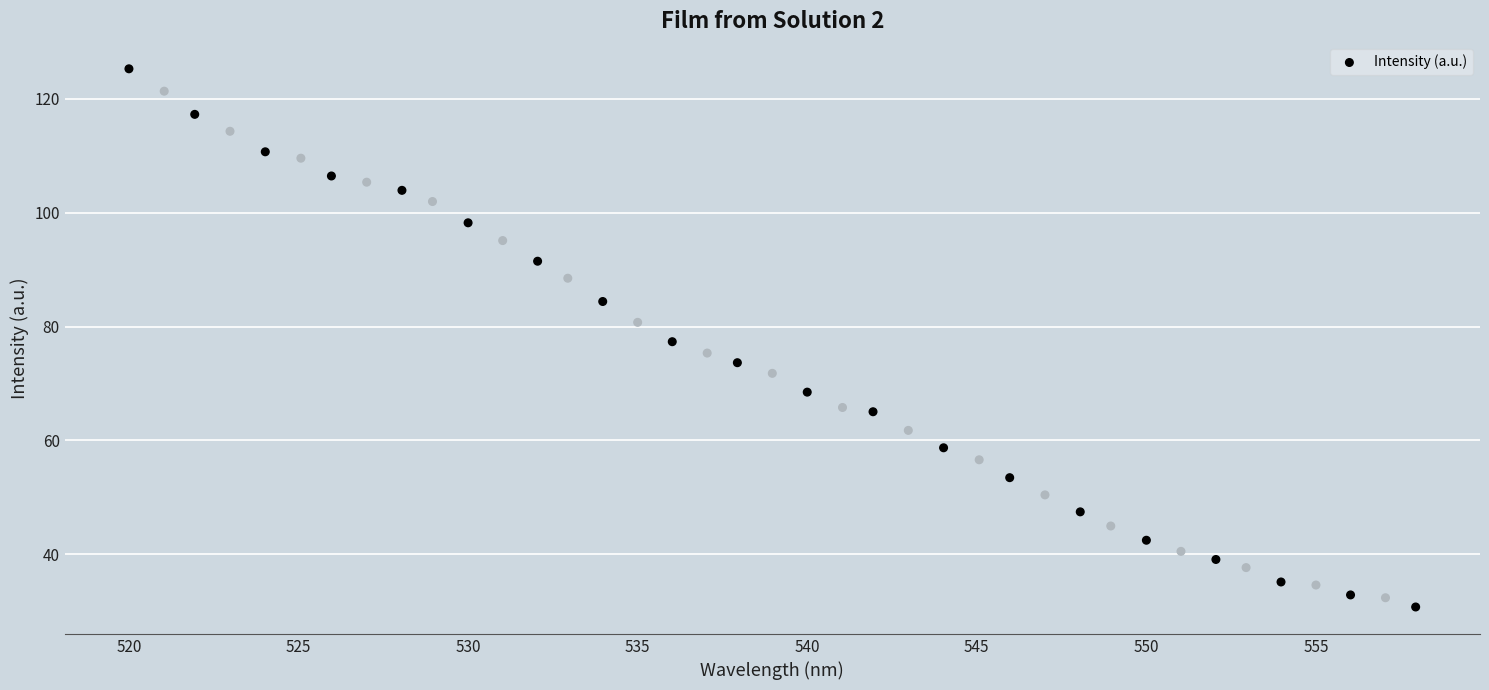

What is the range of X values (max minus min)?

37.9